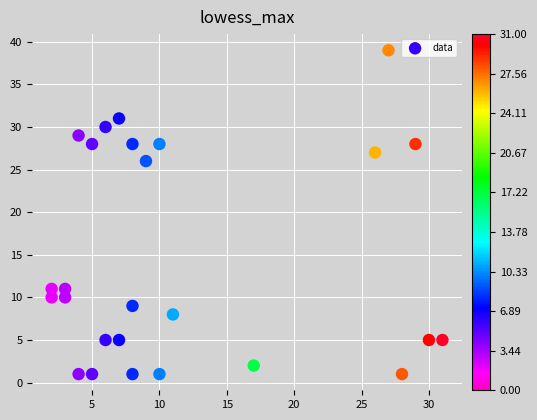

What Y value in the scatter plot is closest to 20?

26